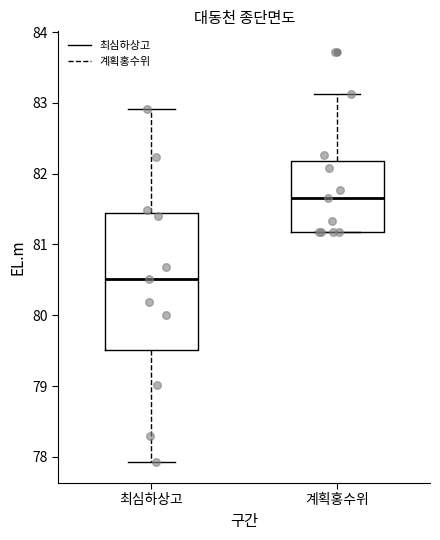

Which box is the tallest, from its lower edge to its upper edge?

최심하상고